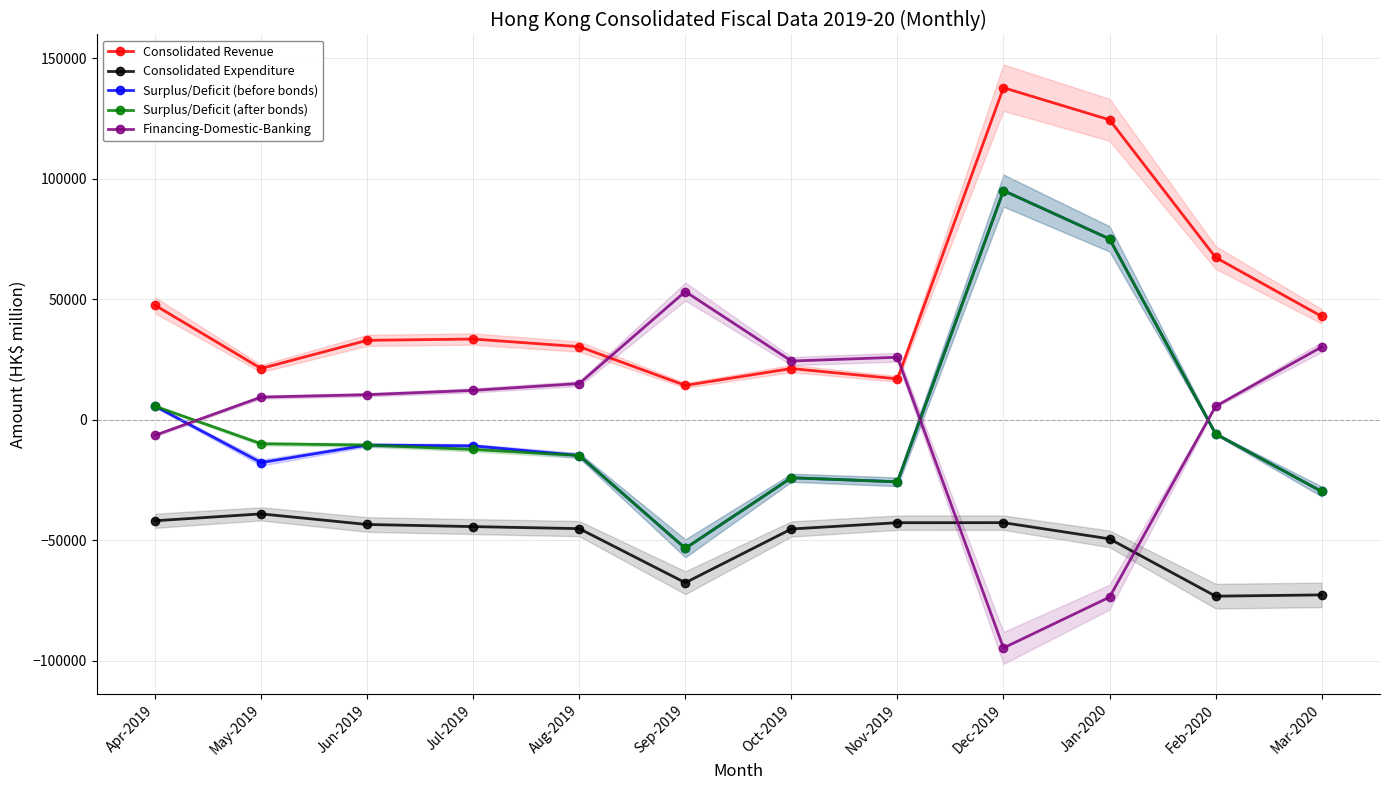

How many lines are shown in the chart?

5